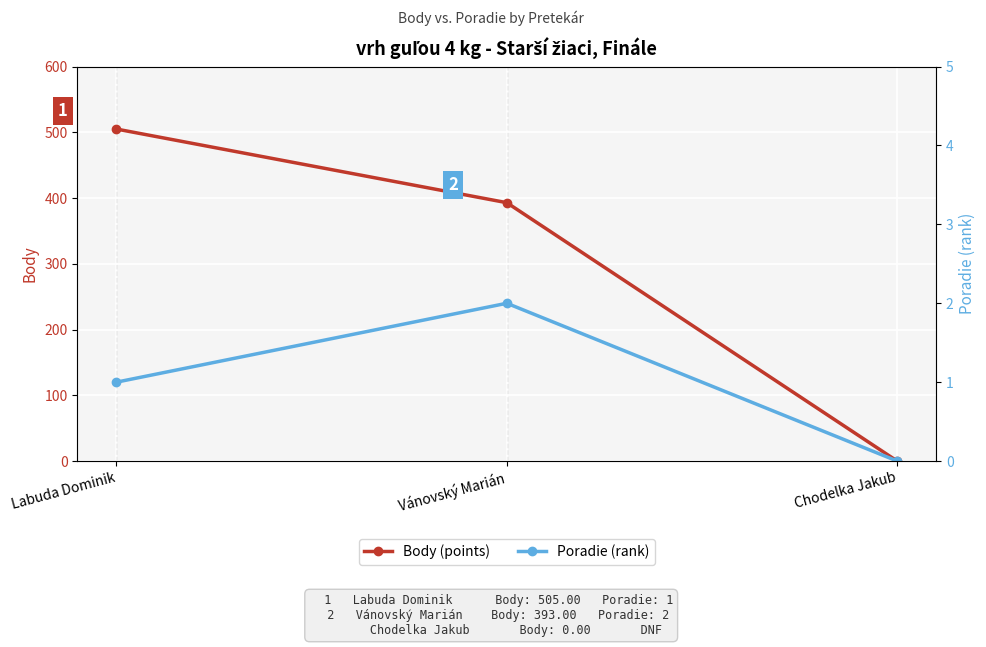

What is the sum of the Poradie (rank) values at Vánovský Marián and Labuda Dominik?

3